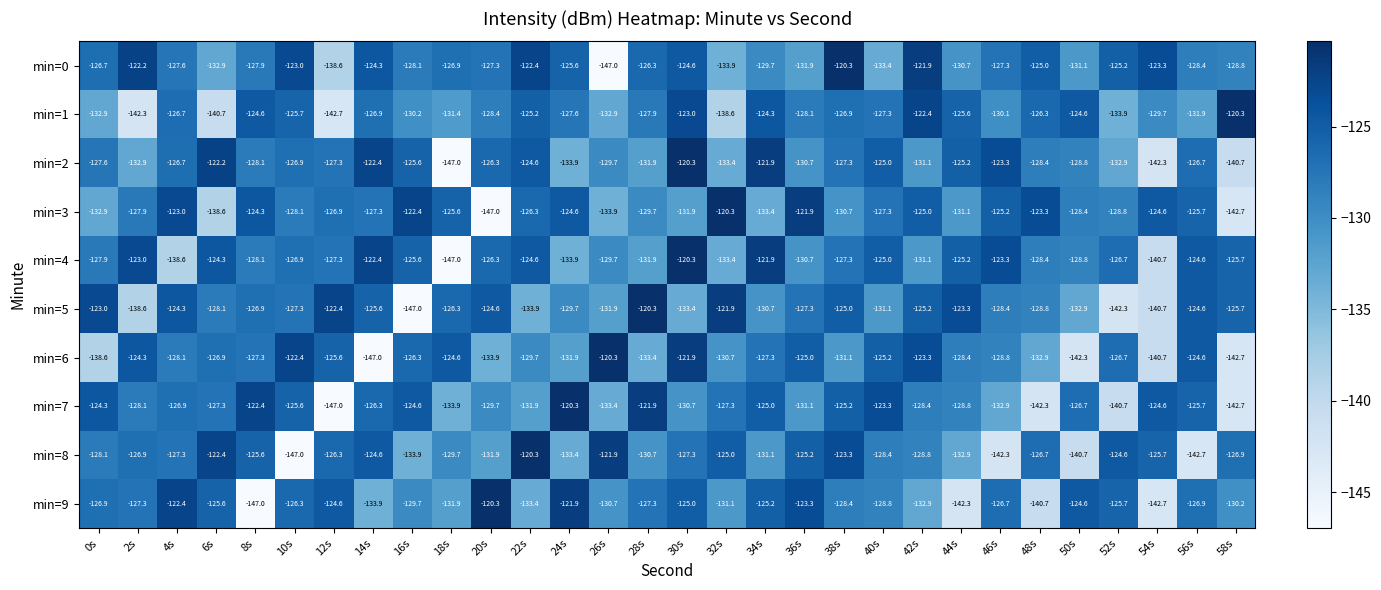

What is the sum of all min=0 values?

-3842.3